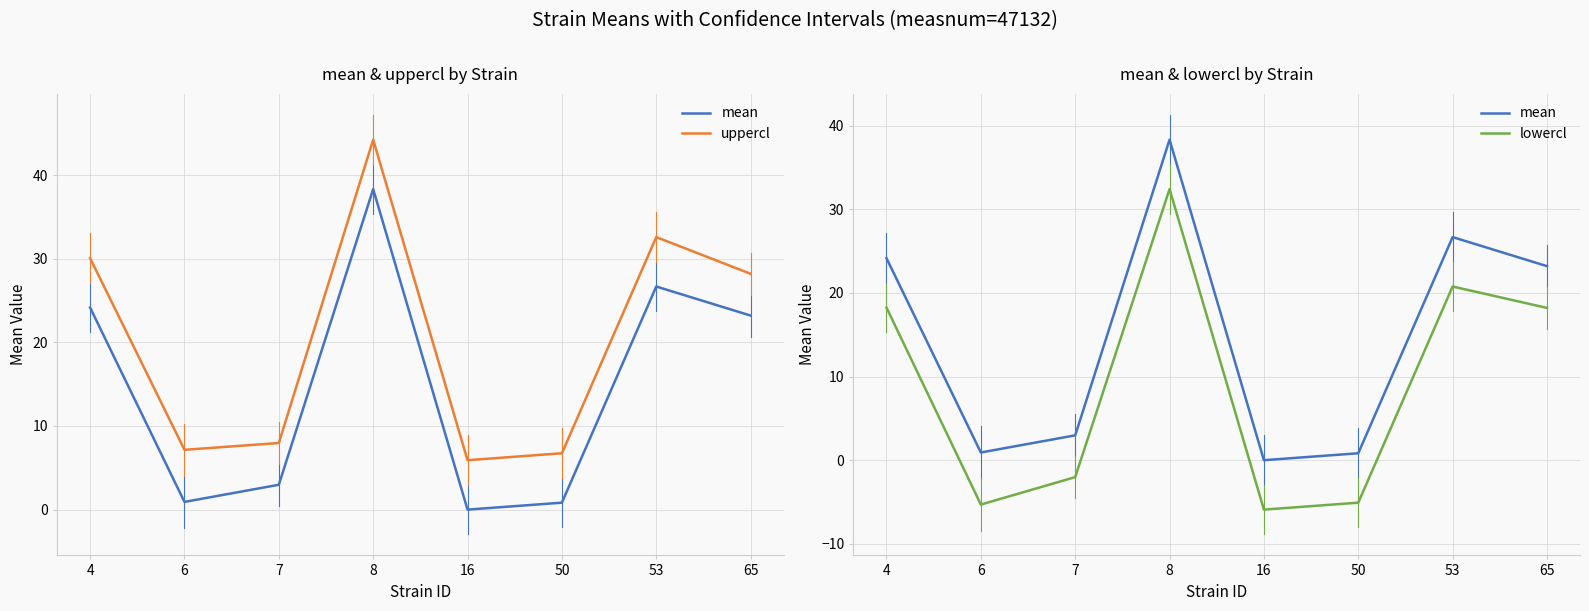

What are all the series names shown in the legend?

mean, uppercl, lowercl